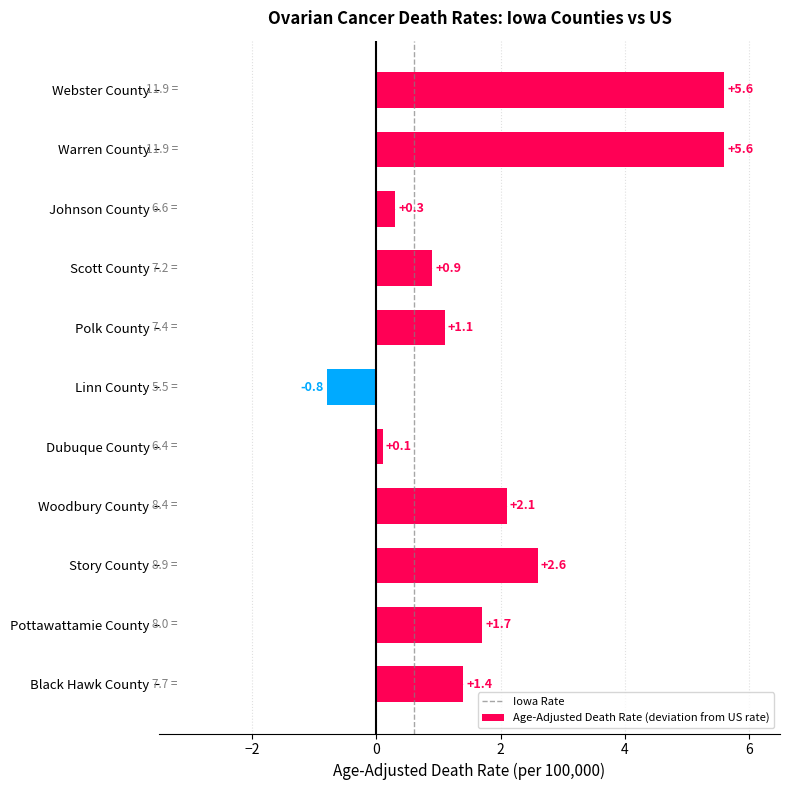

Where is the data nearest to the value 2?

Woodbury County